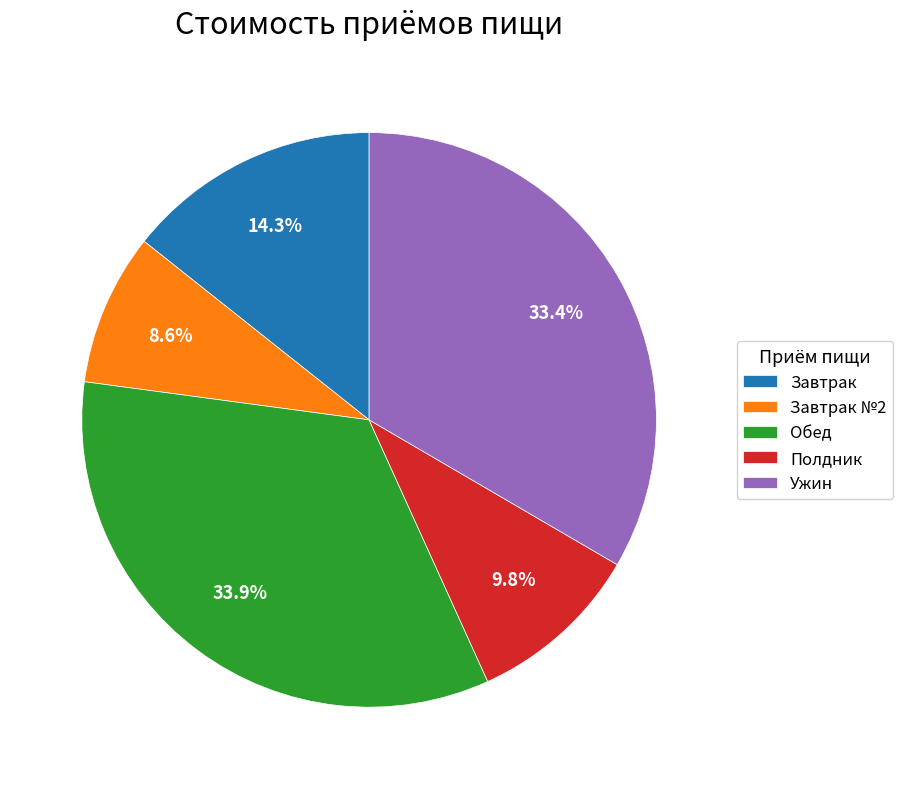

To the nearest percent, what is the combined percentage of Полдник and Завтрак №2?

18%